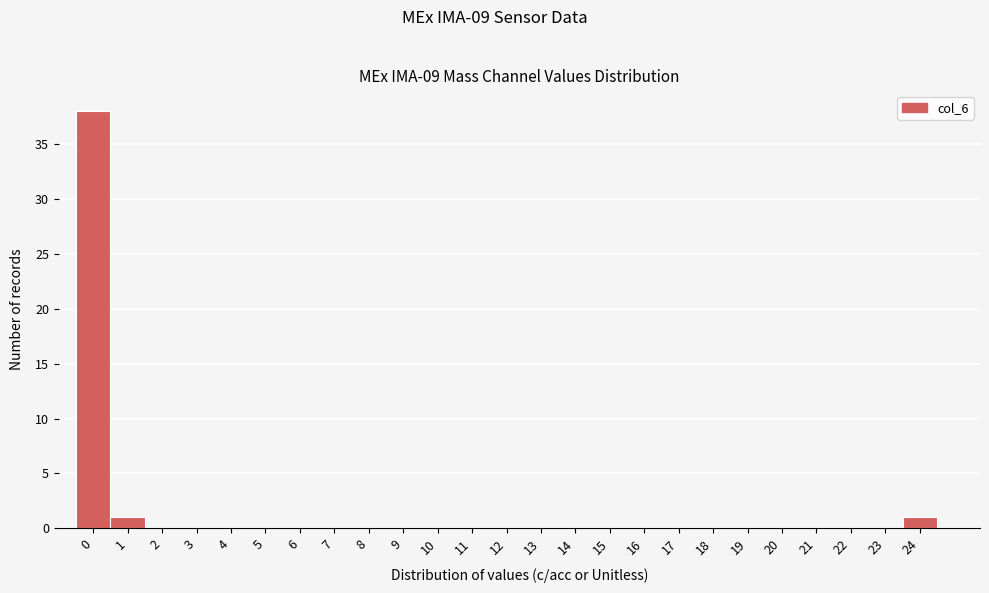

Reading left to right, transcribe all the data shown in this chart.

0=38	1=1	2=0	3=0	4=0	5=0	6=0	7=0	8=0	9=0	10=0	11=0	12=0	13=0	14=0	15=0	16=0	17=0	18=0	19=0	20=0	21=0	22=0	23=0	24=1